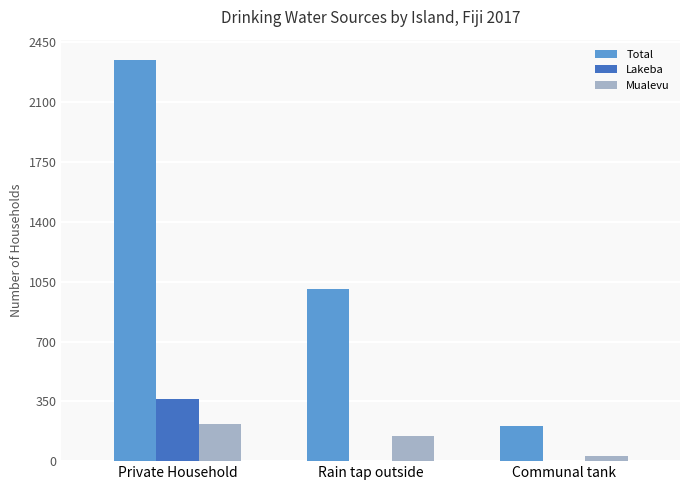

What are all the series names shown in the legend?

Total, Lakeba, Mualevu